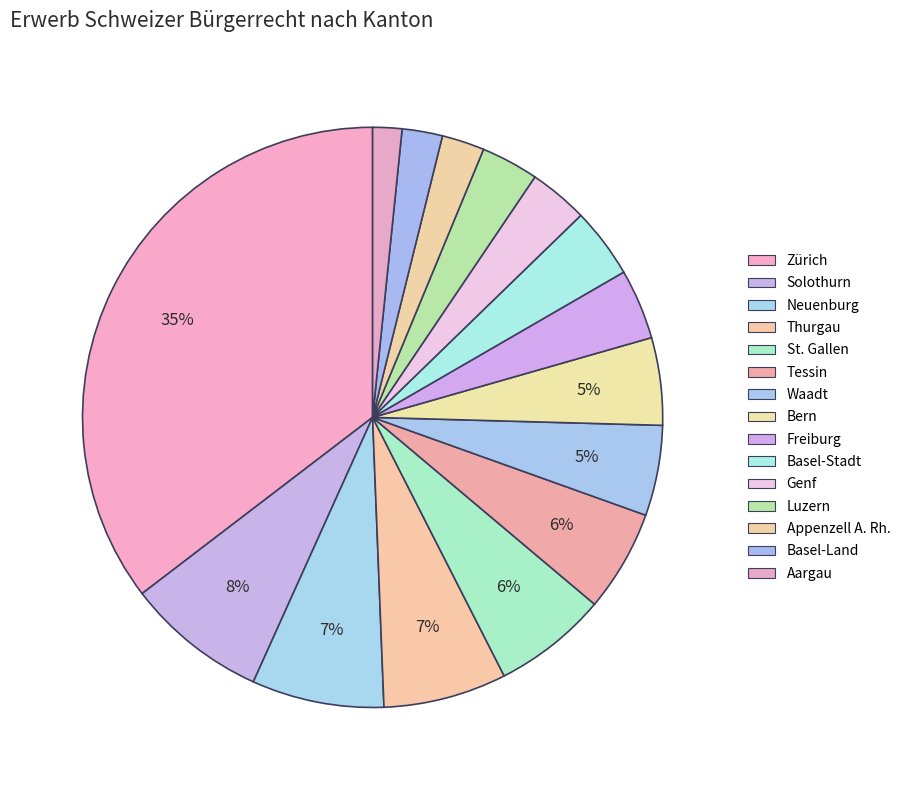

What percentage is the St. Gallen slice, to the nearest percent?

6%